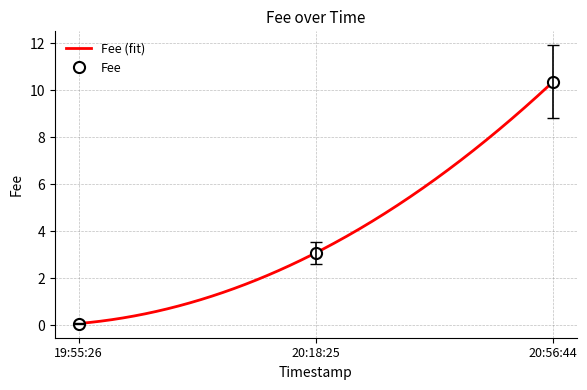

Is it true that Fee equals 10.4 at 20:56:44?

True